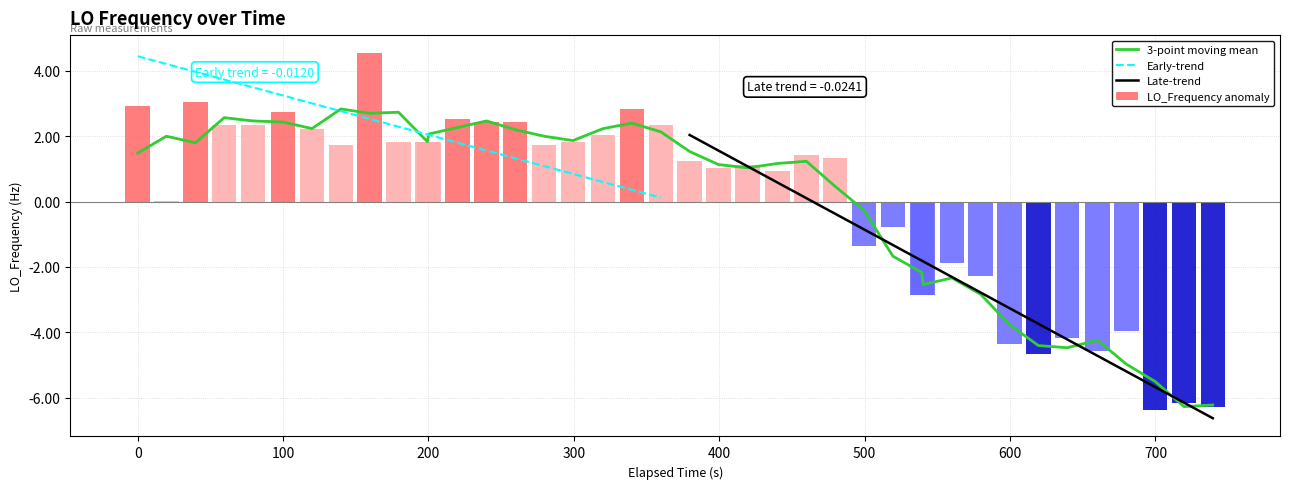

What is the highest value of the LO_Frequency anomaly series?

4.5